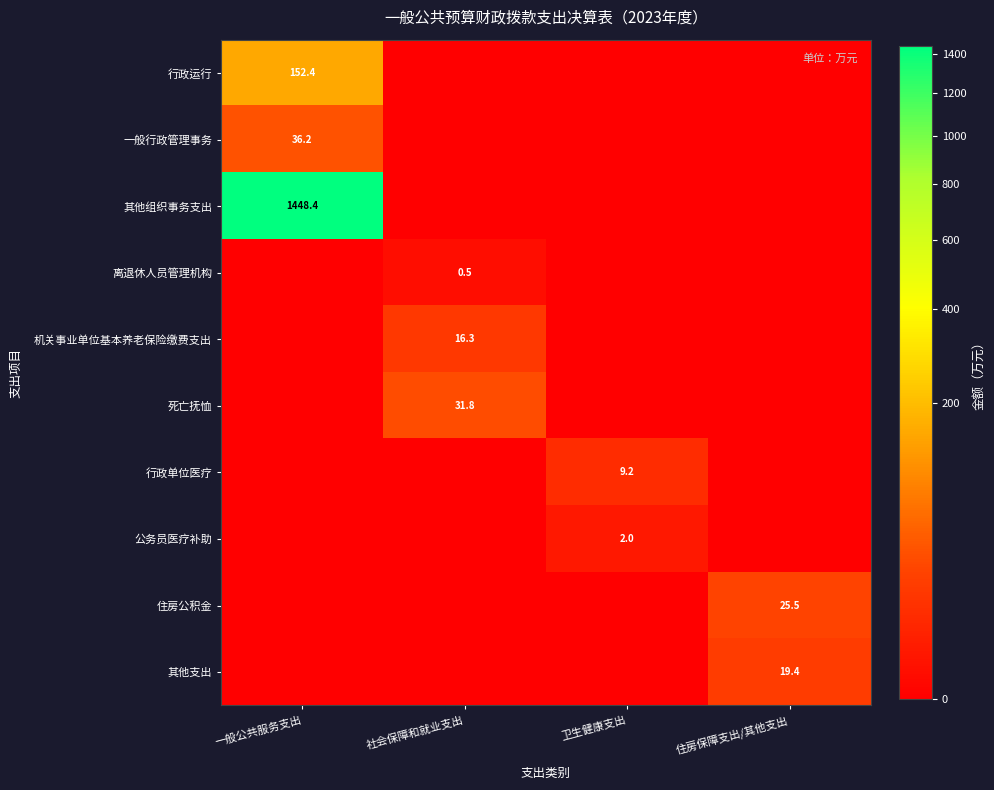

What is the total value across all series at 社会保障和就业支出?

48.6